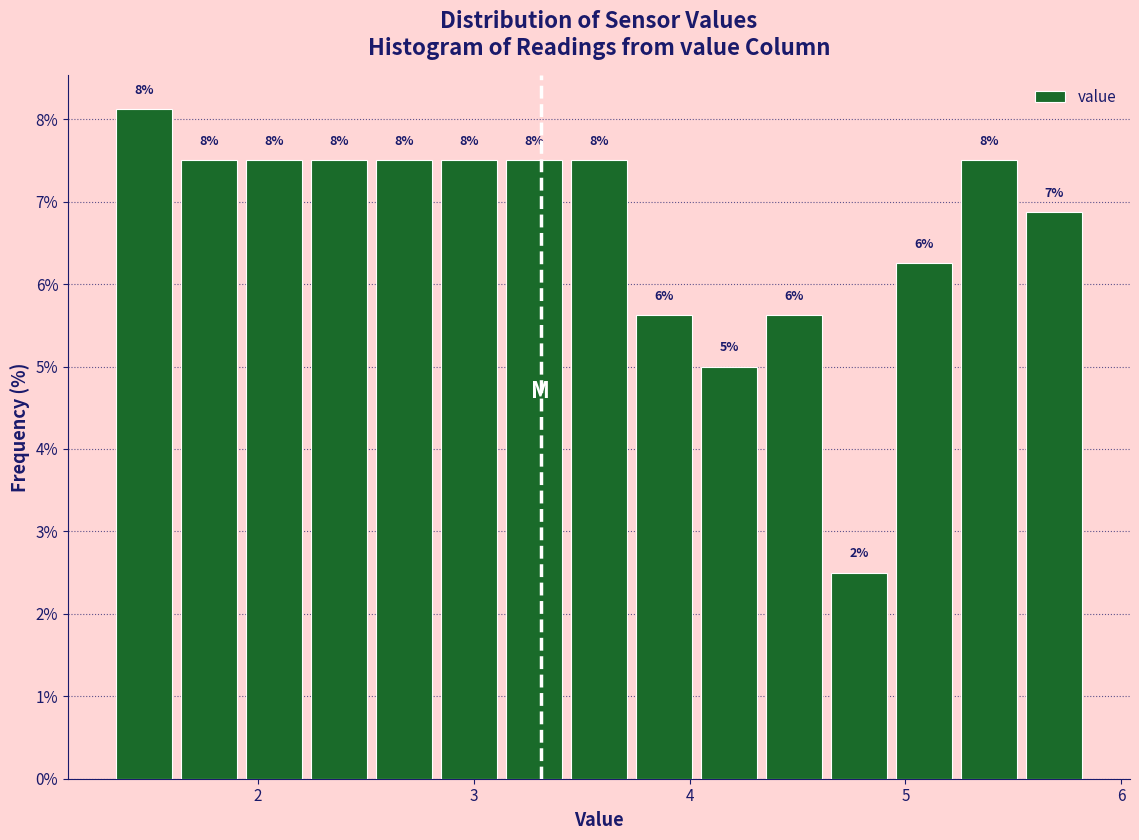

Read against the x-axis, roughly where is the centre of the tallest bar?

1.5